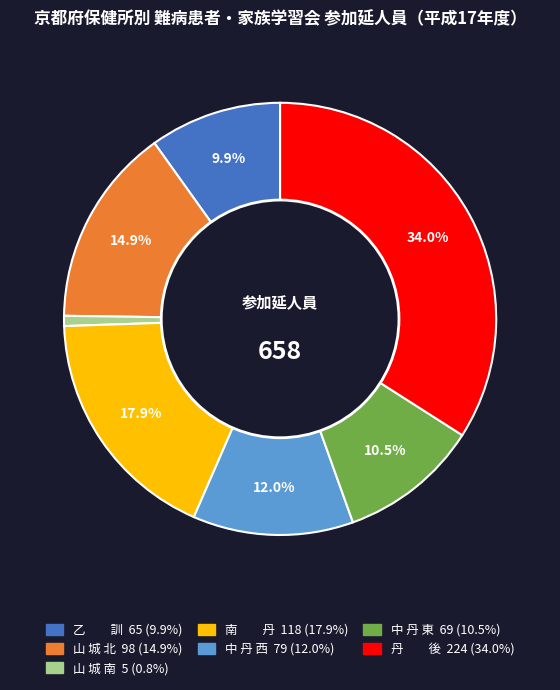

To the nearest percent, what is the average slice percentage?

14%